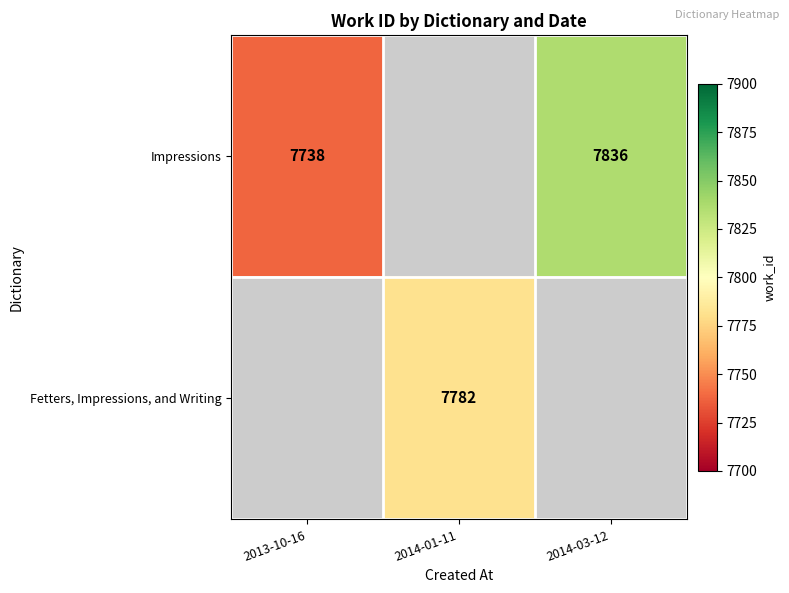

Between 2014-03-12 and 2013-10-16, which is larger?

2014-03-12